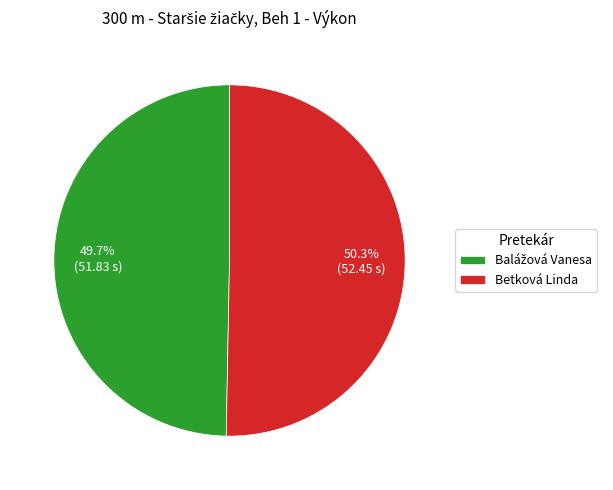

How many slices are in this pie chart?

2